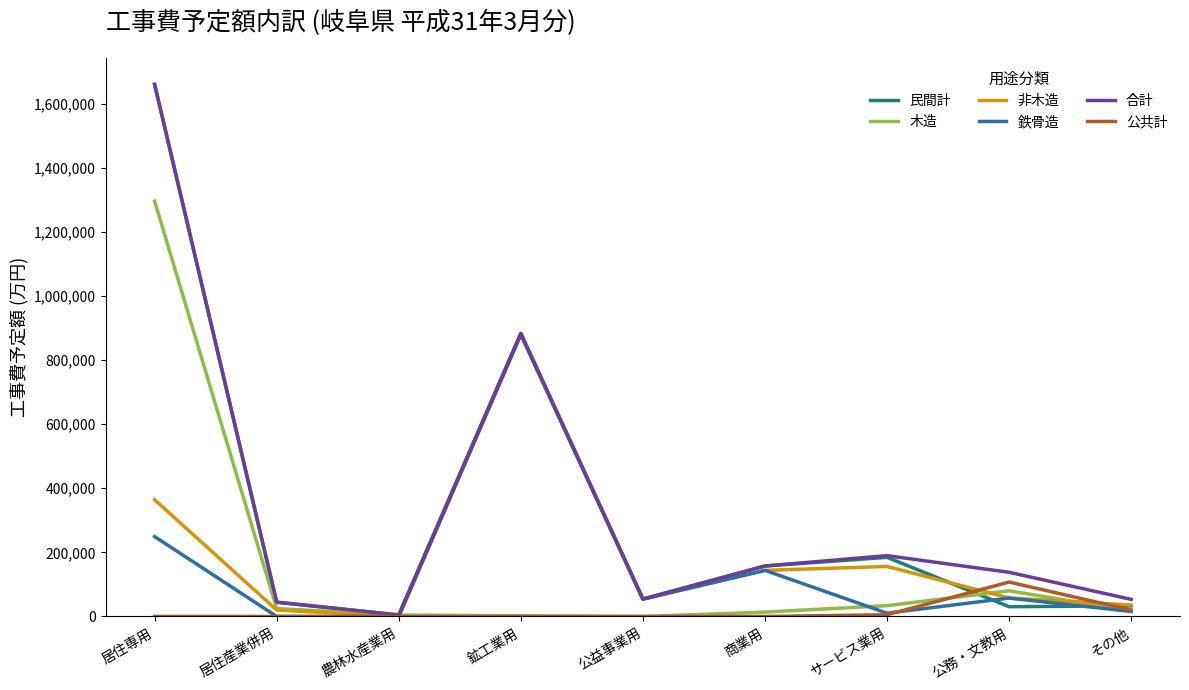

Which category has the highest value across all series?

居住専用